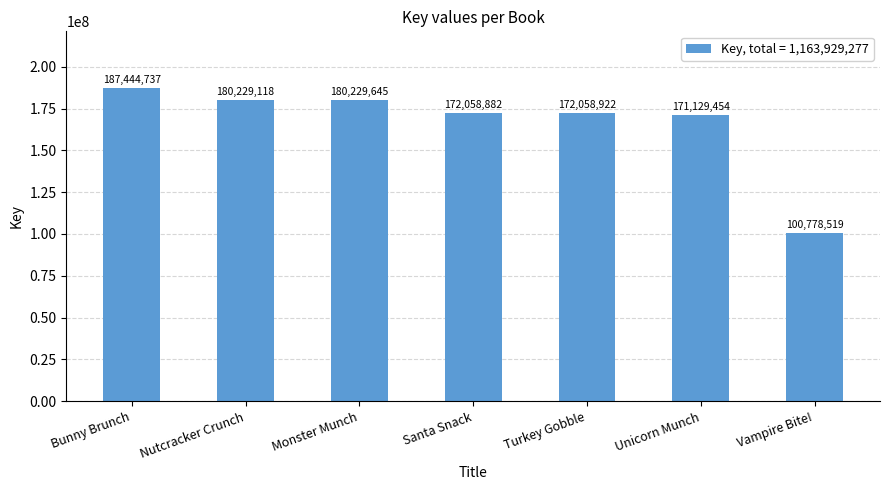

What is the ratio of the value at Unicorn Munch to the value at Nutcracker Crunch?

0.9